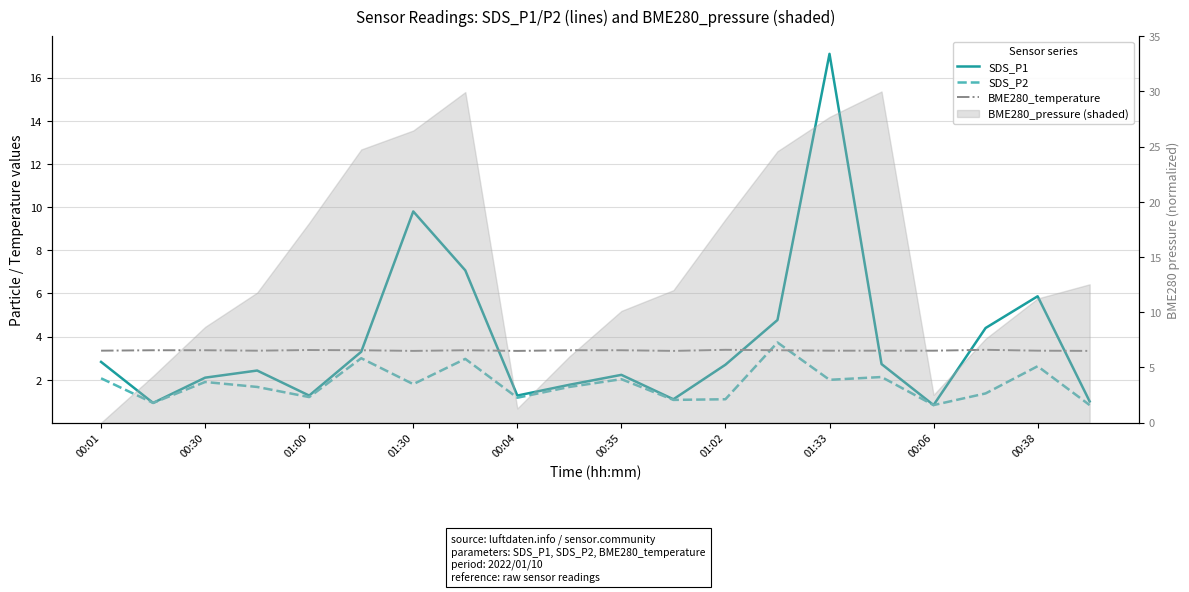

Which series has the widest spread of values?

SDS_P1